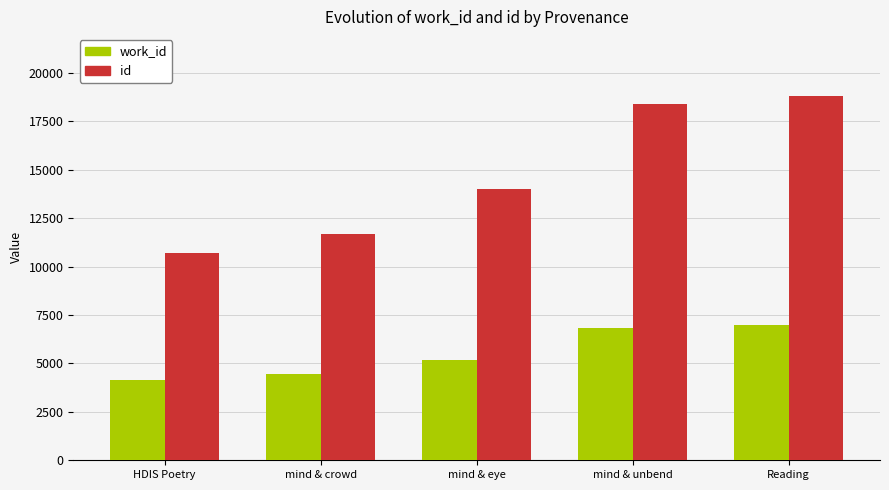

What value does the work_id series have at mind & unbend, to the nearest 10?

6840